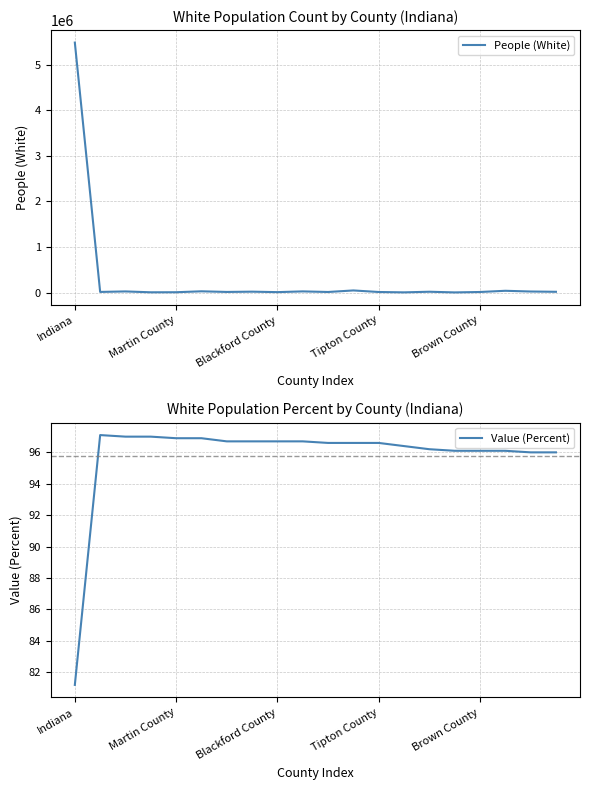

What is the difference between the maximum and minimum values in the People (White) series?

5477598